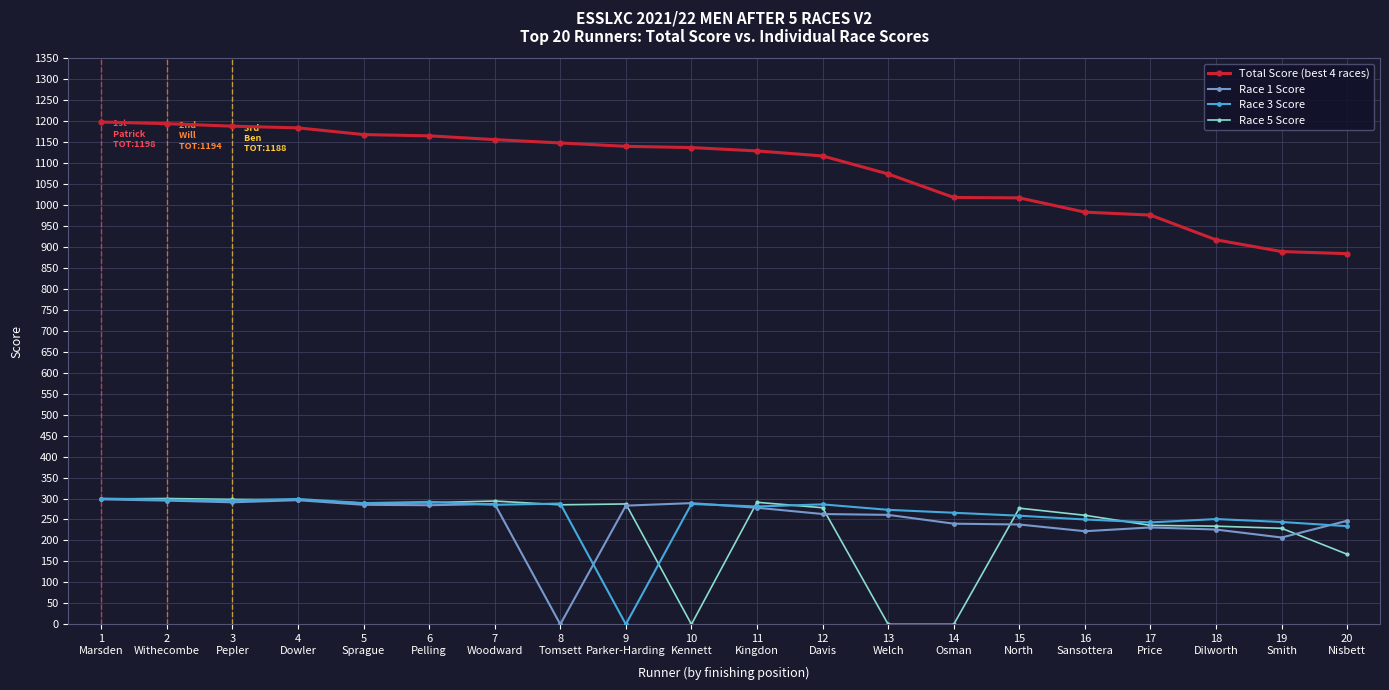

Is the value of Race 5 Score at 16
Sansottera greater than the value of Total Score (best 4 races) at 17
Price?

No